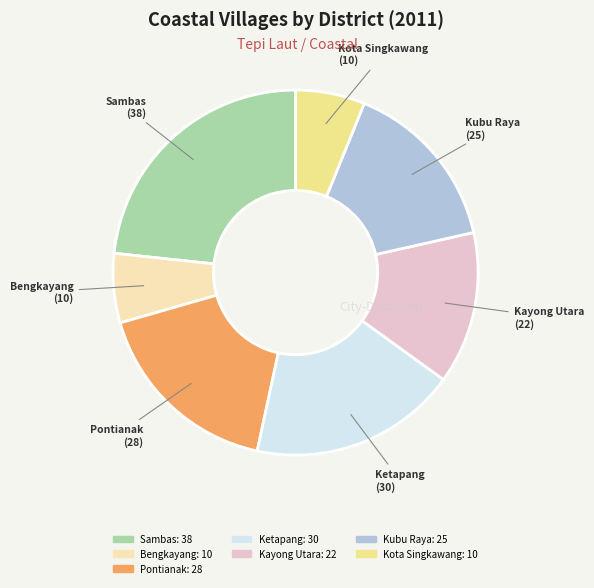

Is there a majority slice in this chart?

No